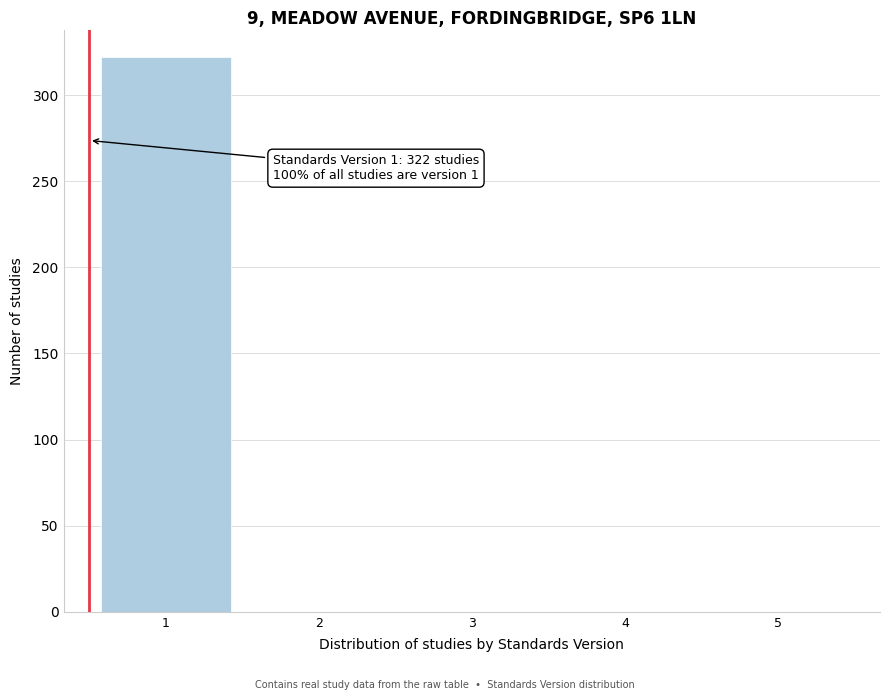

Reading left to right, transcribe all the data shown in this chart.

1=322	2=0	3=0	4=0	5=0